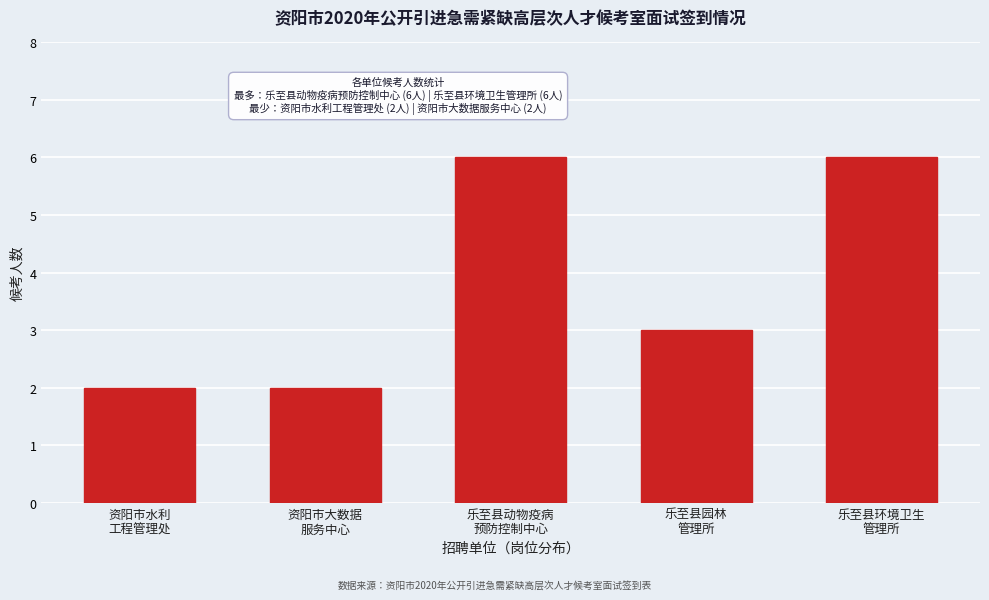

Reading left to right, transcribe all the data shown in this chart.

2	2	6	3	6